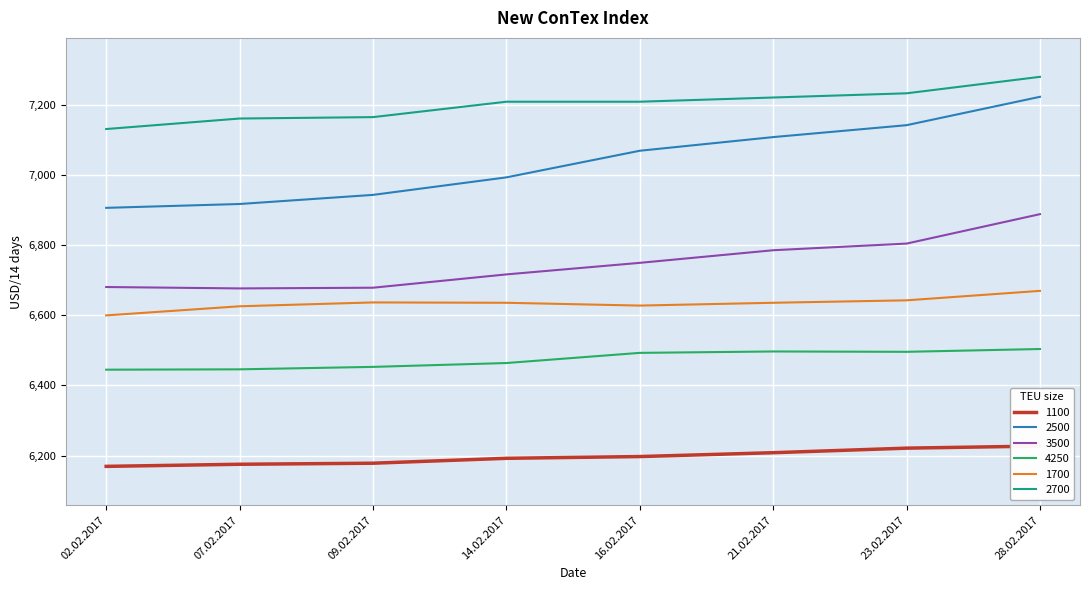

At which category does the chart reach its peak across all series?

28.02.2017